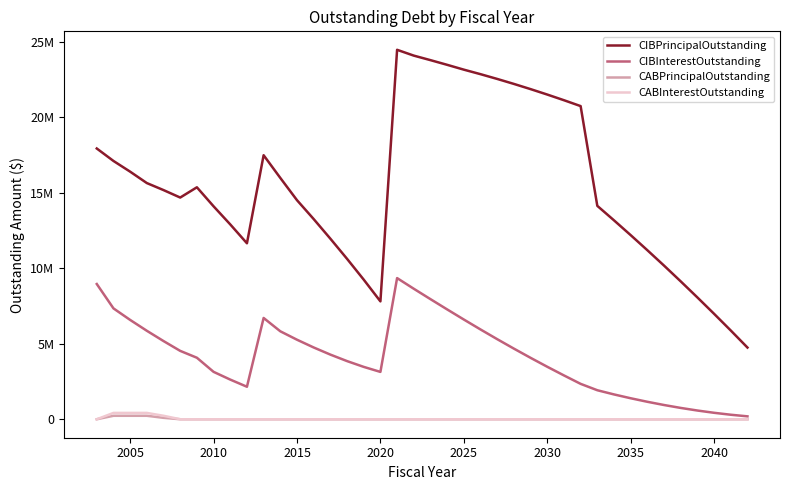

Does the chart display data point markers on the line(s)?

No